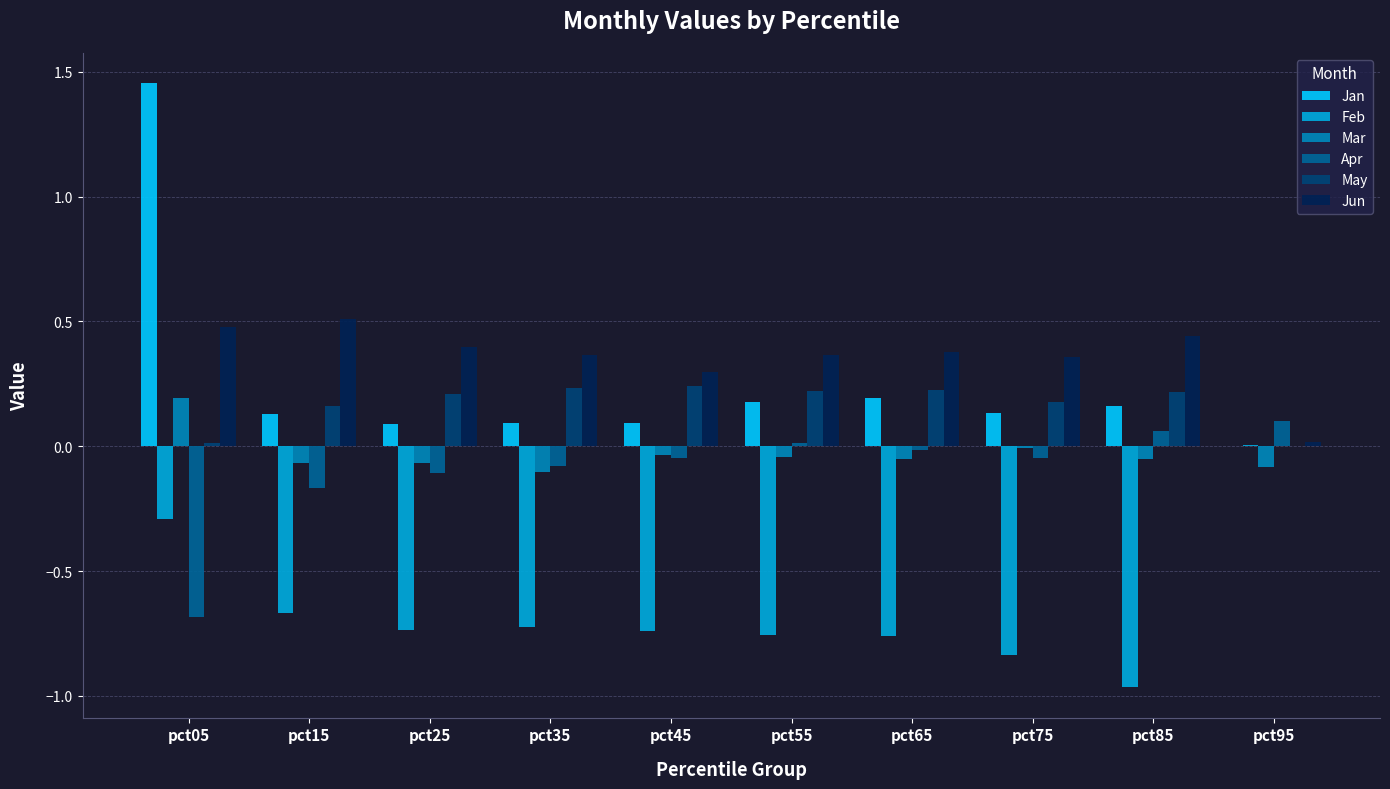

How many positive values does the Apr series have?

3